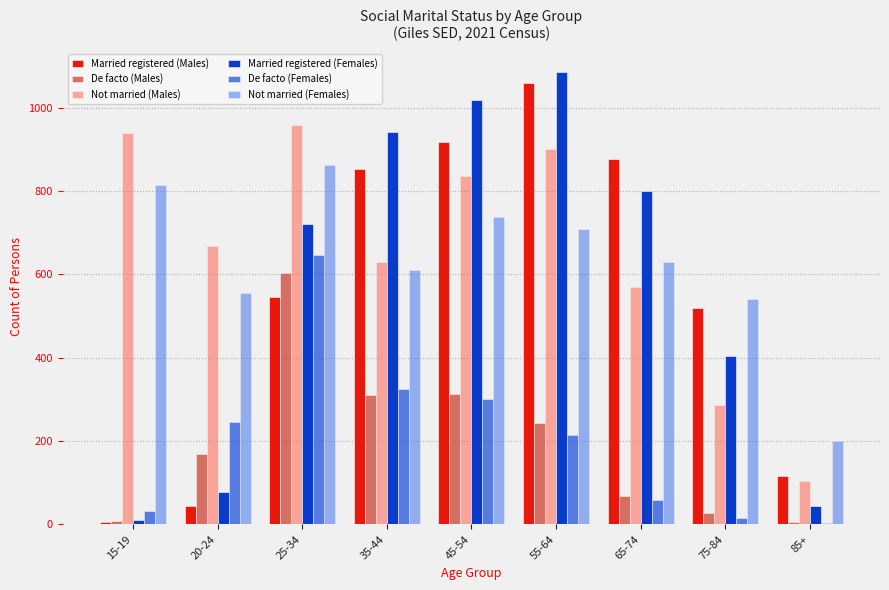

What is the value of the Married registered (Males) bar at the 1st from the left?

6